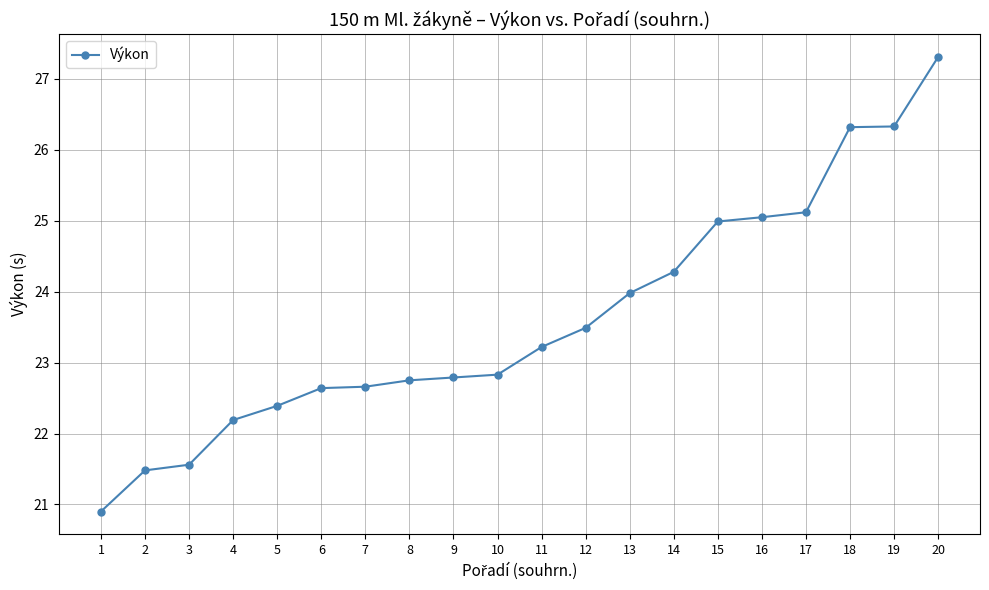

What is the value of the 16th point from the left?

25.1